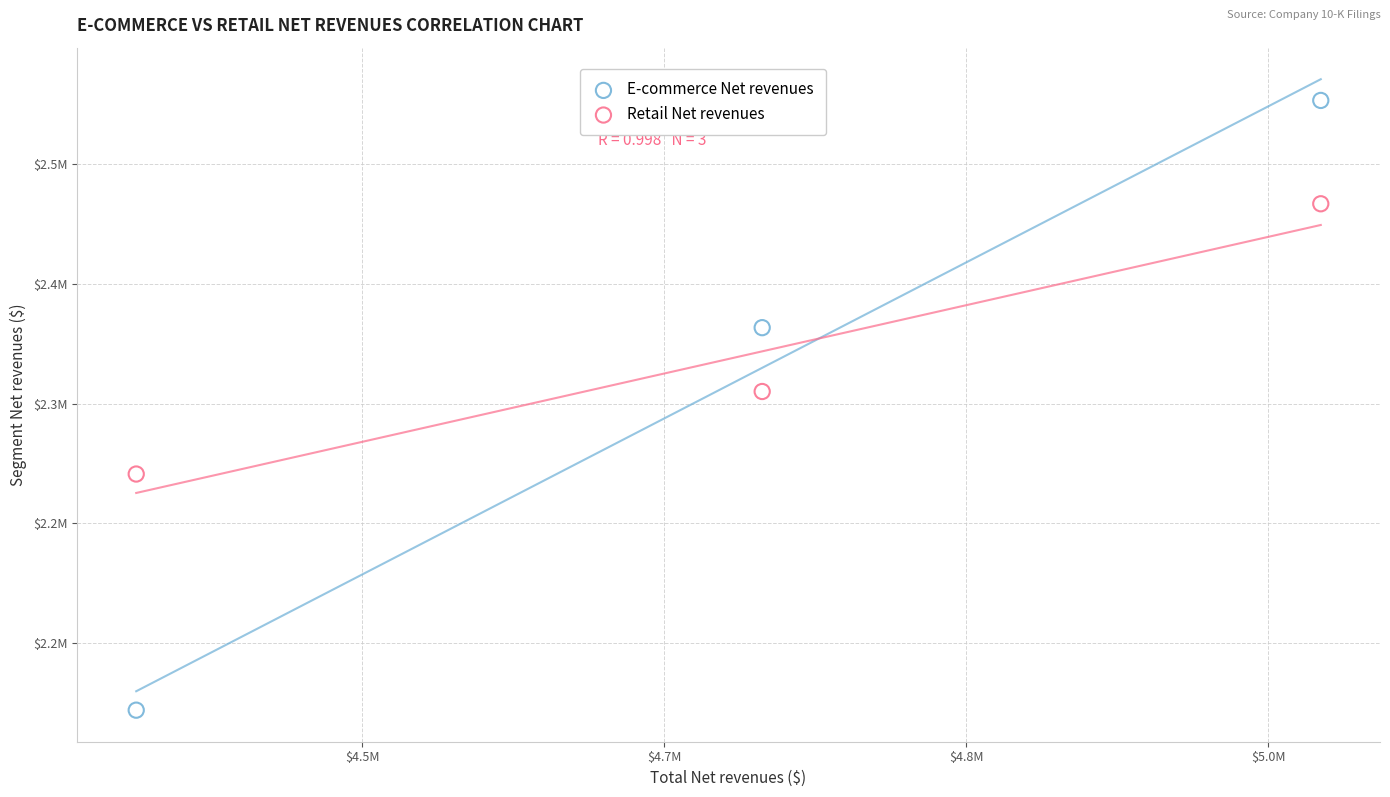

What are all the series names shown in the legend?

E-commerce Net revenues, Retail Net revenues